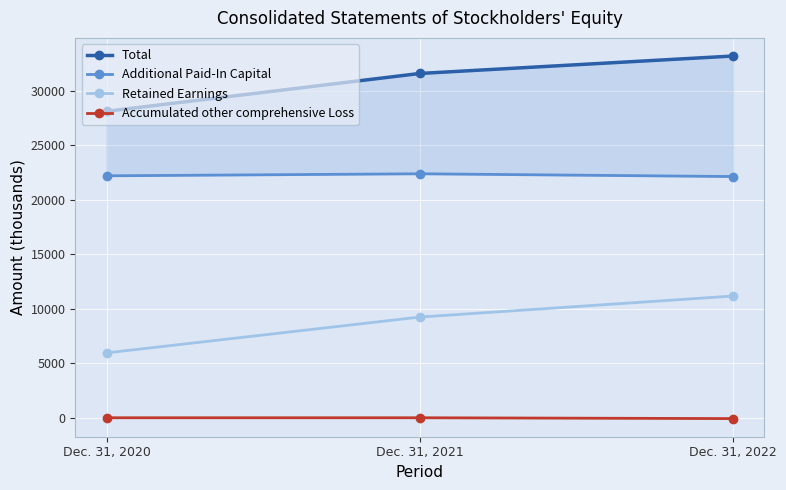

How many values in the Total series exceed 31620?

1